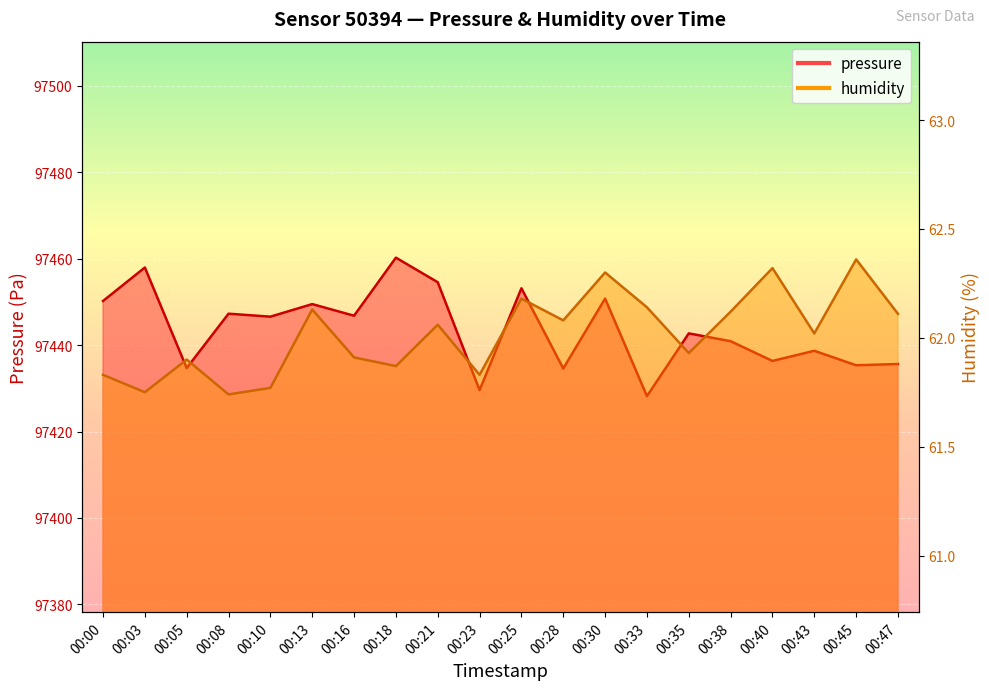

Where does the humidity series first go above 62?

00:13